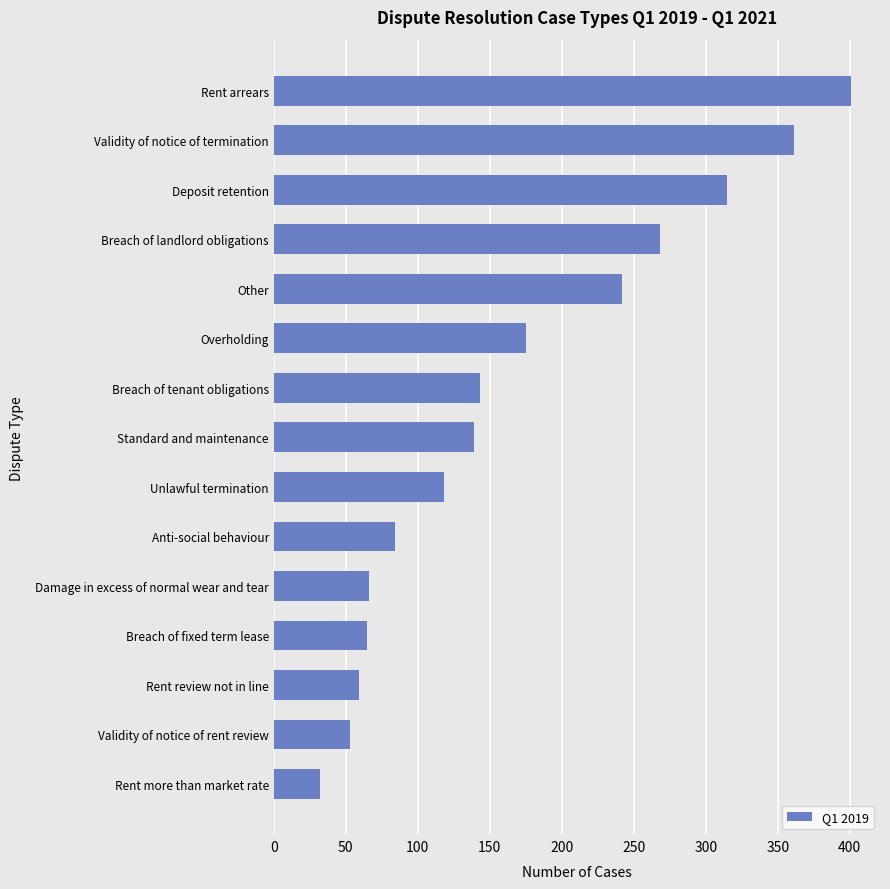

What is the average value?

168